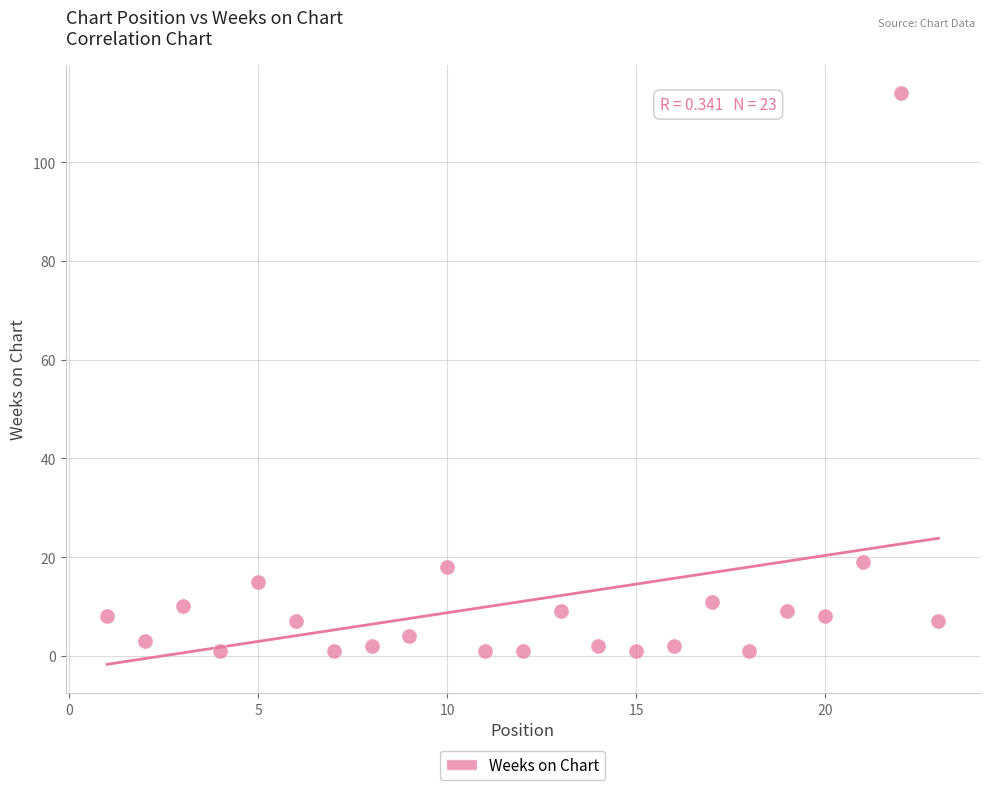

What is the range of X values (max minus min)?

22